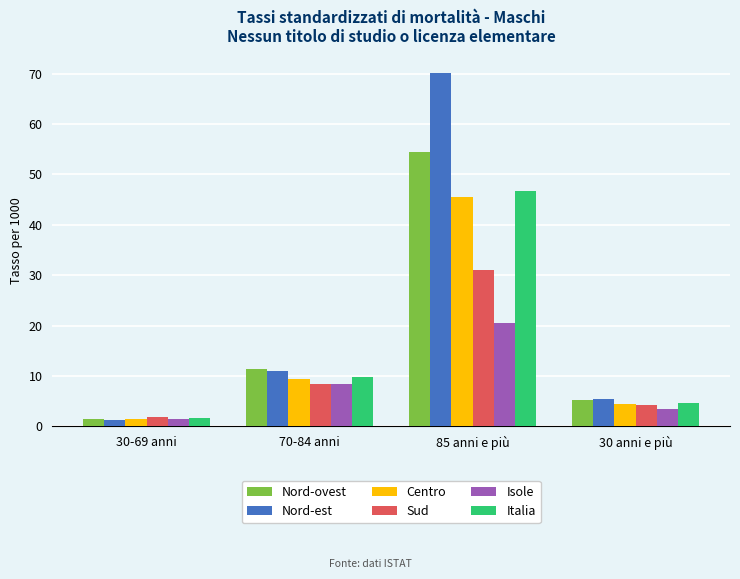

Where does the Isole series first go above 8?

70-84 anni